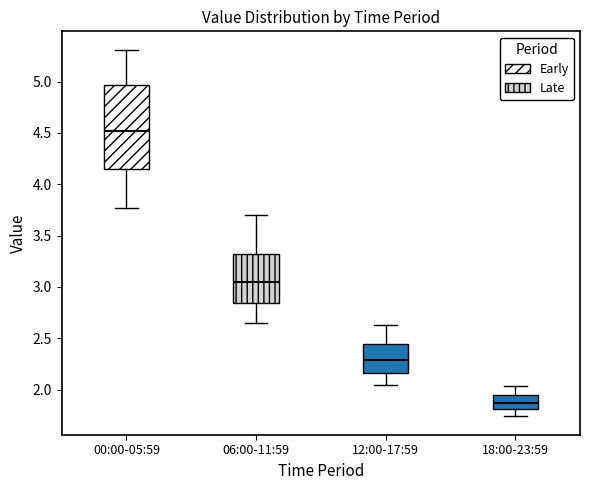

Reading left to right, transcribe this box plot: for each box, give where its median line is, the range the box spans, and where its two whiskers end, as read against the y-axis. The values are not printed on the chart, so give them approximately, as read against the axis.

00:00-05:59: median 4.50, box 4.15 to 4.95, whiskers 3.75 to 5.30
06:00-11:59: median 3.05, box 2.85 to 3.30, whiskers 2.65 to 3.70
12:00-17:59: median 2.30, box 2.15 to 2.45, whiskers 2.05 to 2.65
18:00-23:59: median 1.90, box 1.80 to 1.95, whiskers 1.75 to 2.05